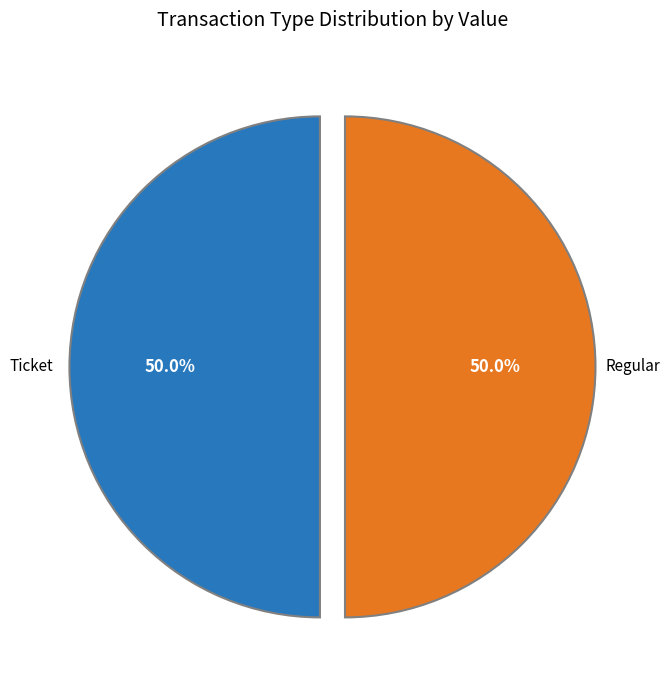

Count the number of slices in the pie.

2